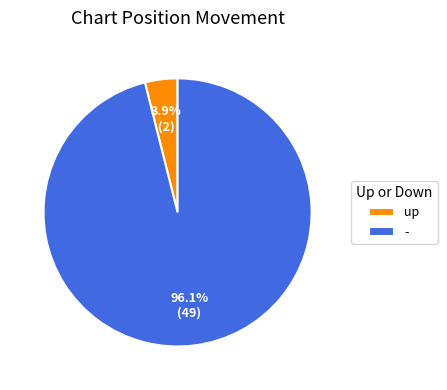

Is up the majority of the pie?

No